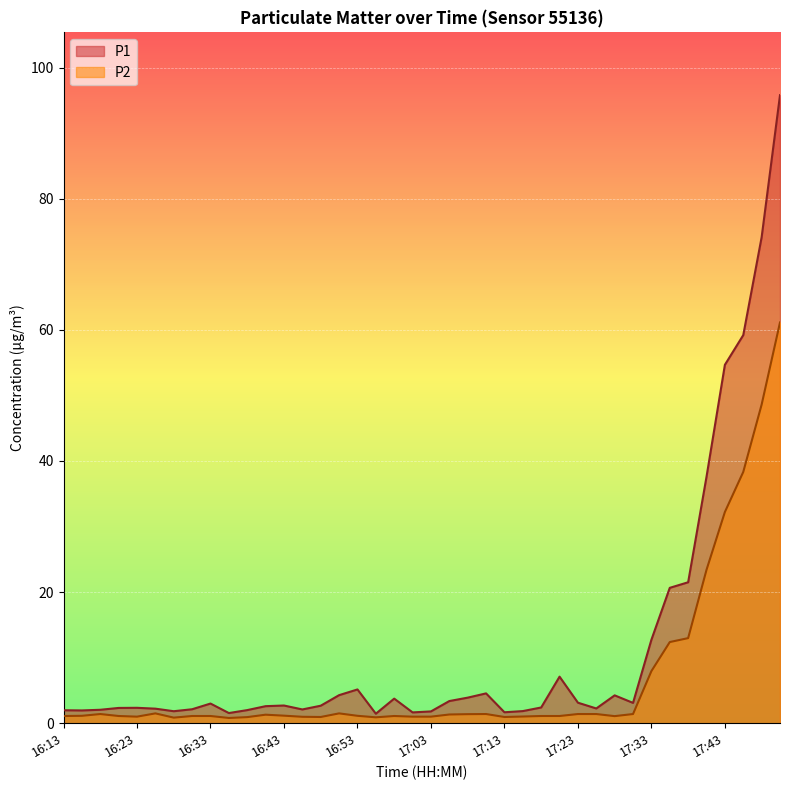

Is the value of P1 at 17:31 greater than the value of P2 at 17:16?

Yes